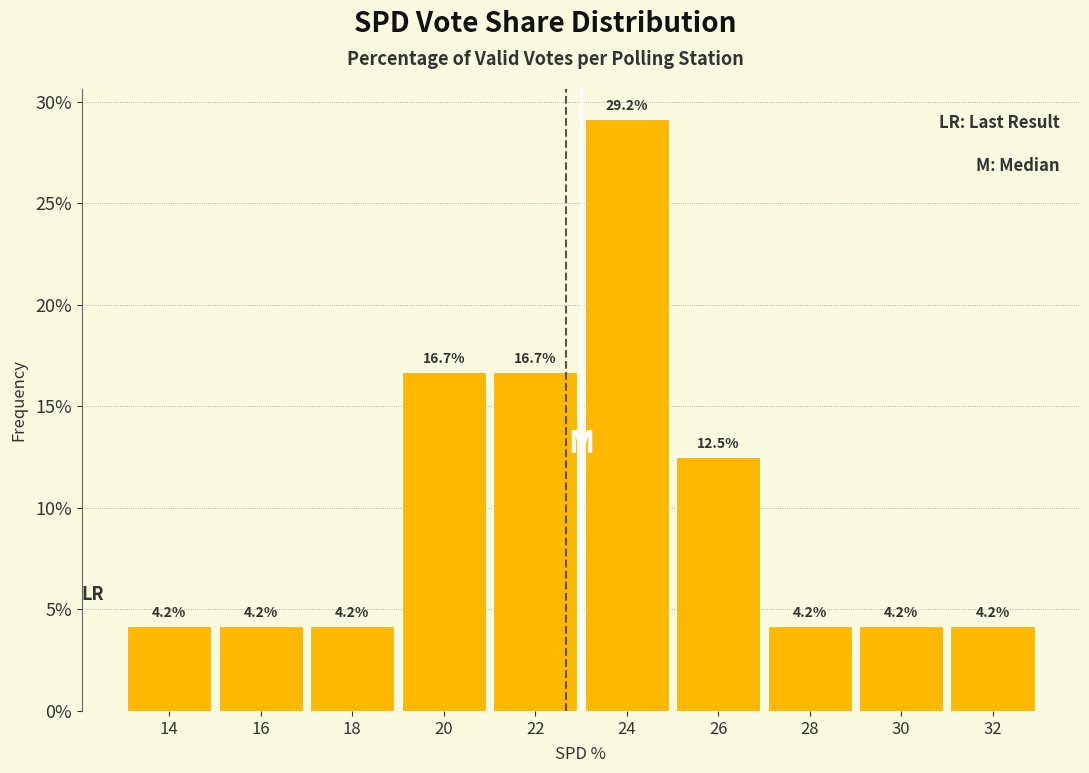

Reading left to right, what are all the values shown in this chart?

4.2	4.2	4.2	16.7	16.7	29.2	12.5	4.2	4.2	4.2